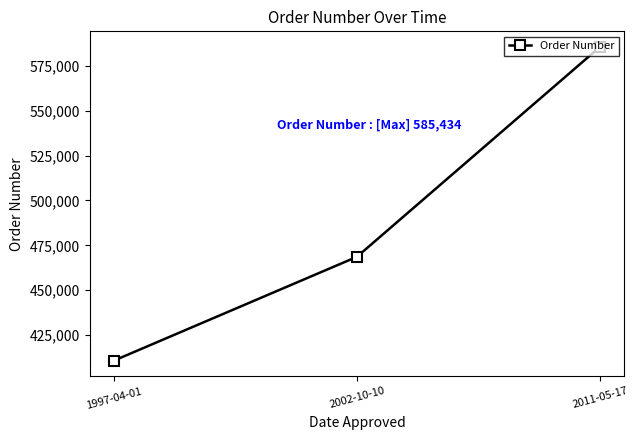

What is the difference between the values at 2011-05-17 and 1997-04-01?

174645